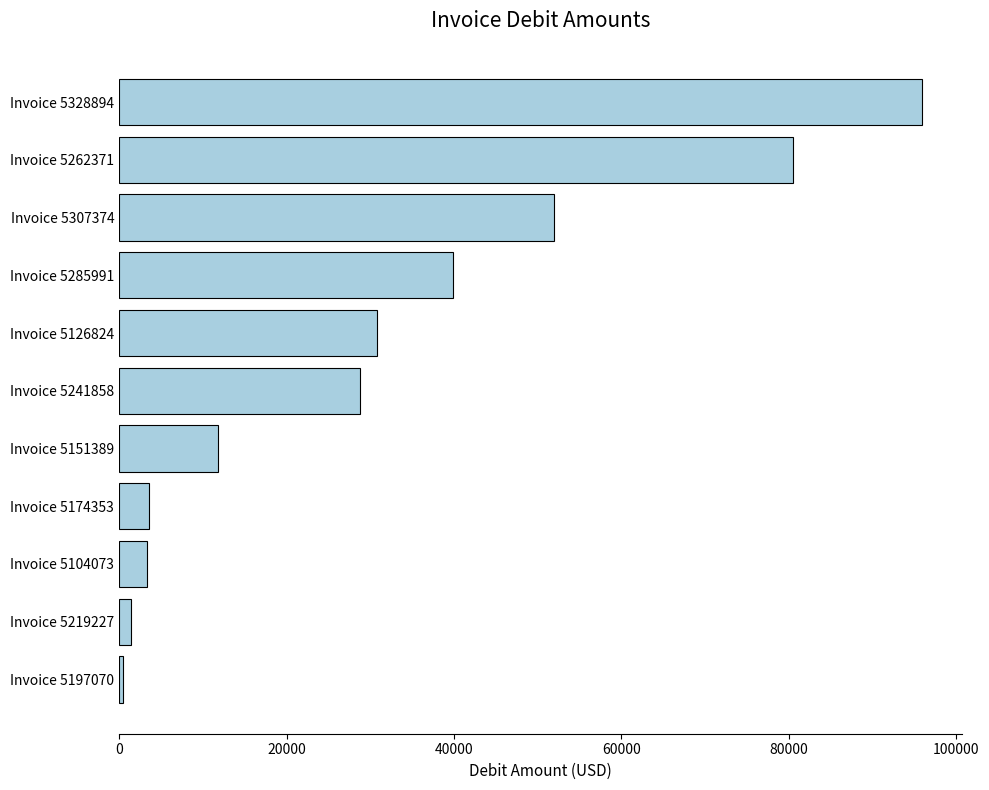

What is the change in value from Invoice 5285991 to Invoice 5307374?

+12069.5